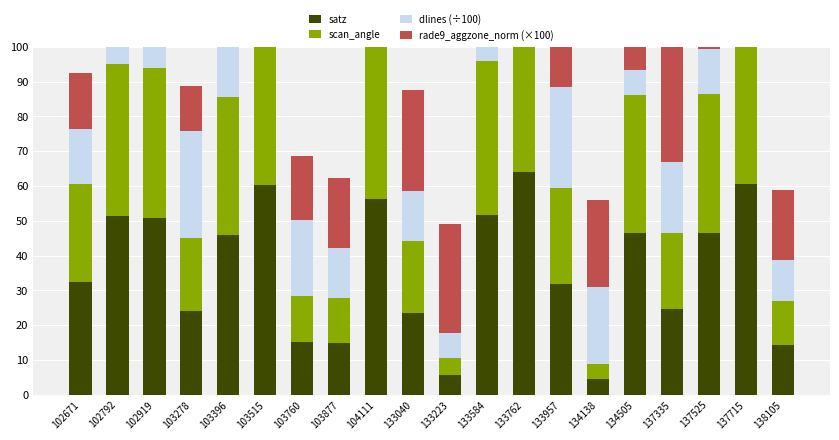

At which category is the sum across all series the highest?

104111